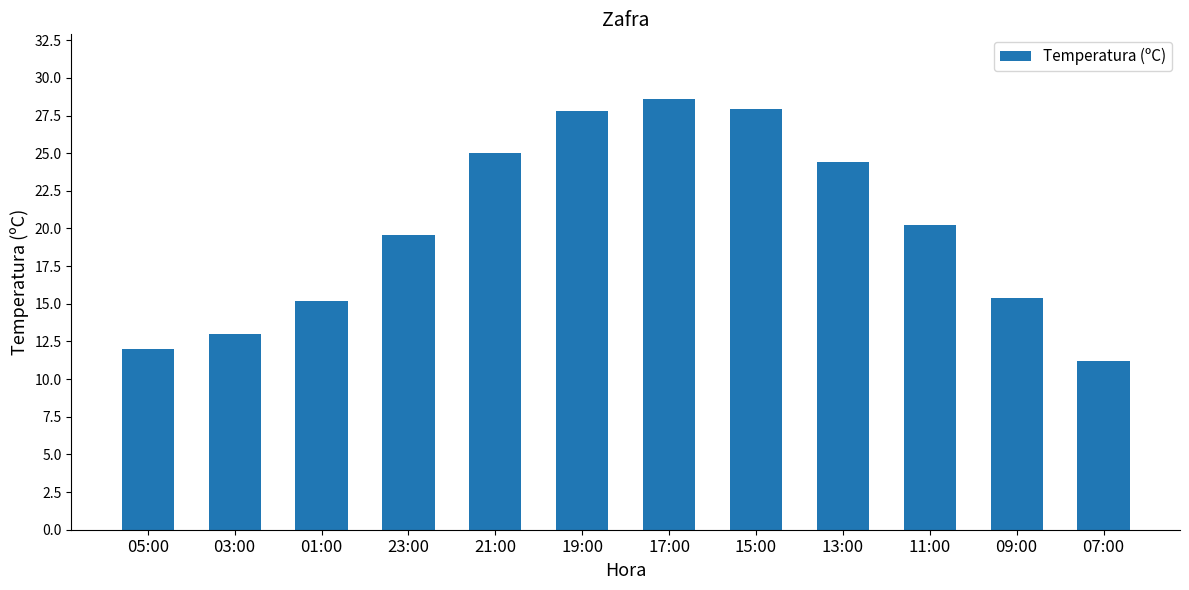

The chart shows a value of 17.5 at 17:00. True or false?

False